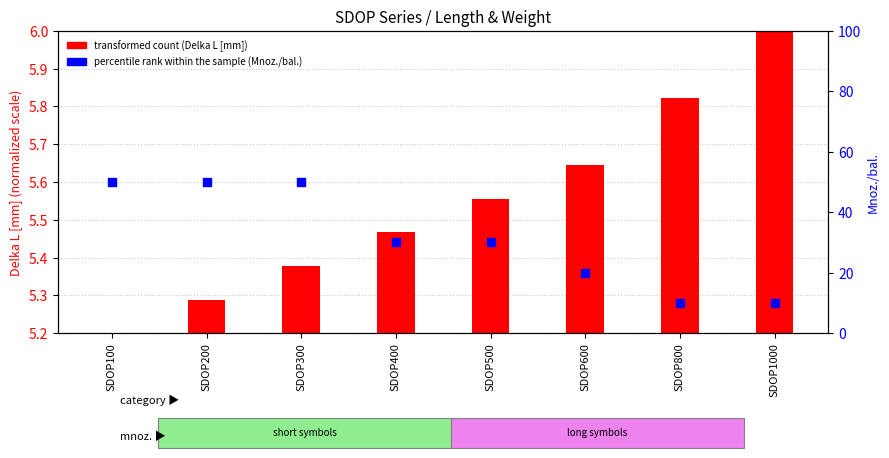

Is the value of percentile rank within the sample (Mnoz./bal.) at SDOP1000 greater than the value of transformed count (Delka L [mm]) at SDOP600?

Yes